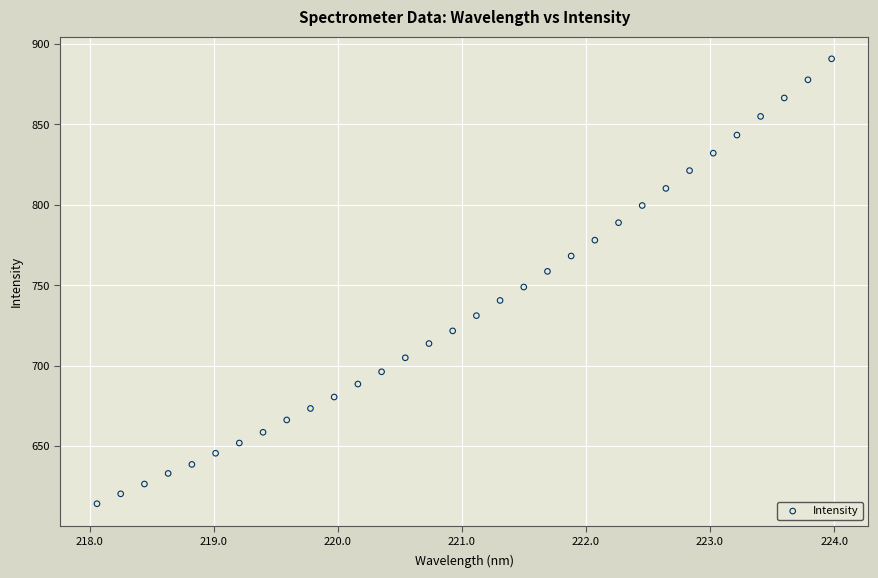

What Y value in the scatter plot is closest to 752?

748.9